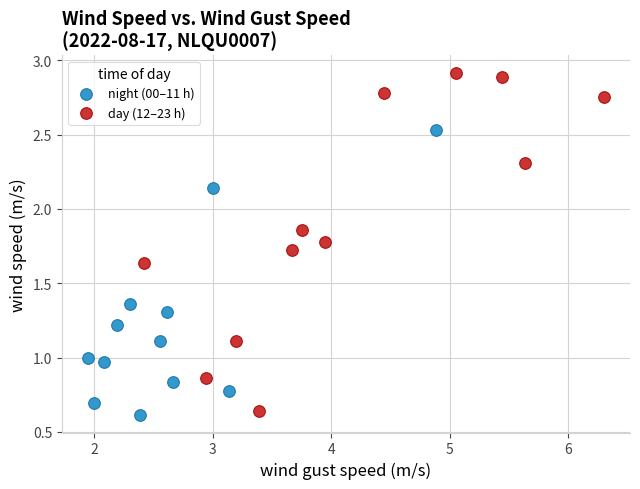

Which series has the largest Y range (max minus min)?

day (12–23 h)